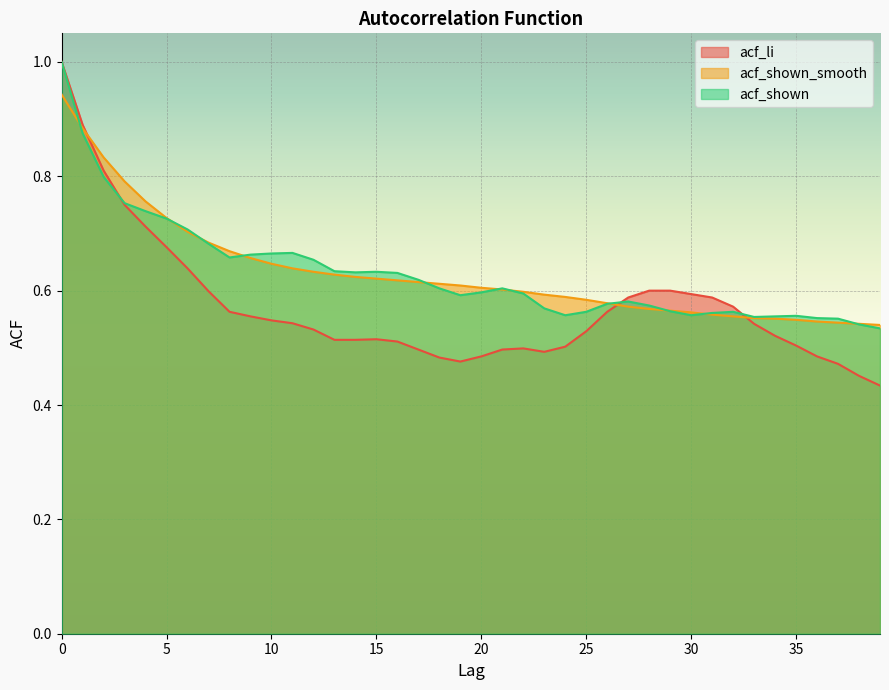

How many lines are shown in the chart?

3